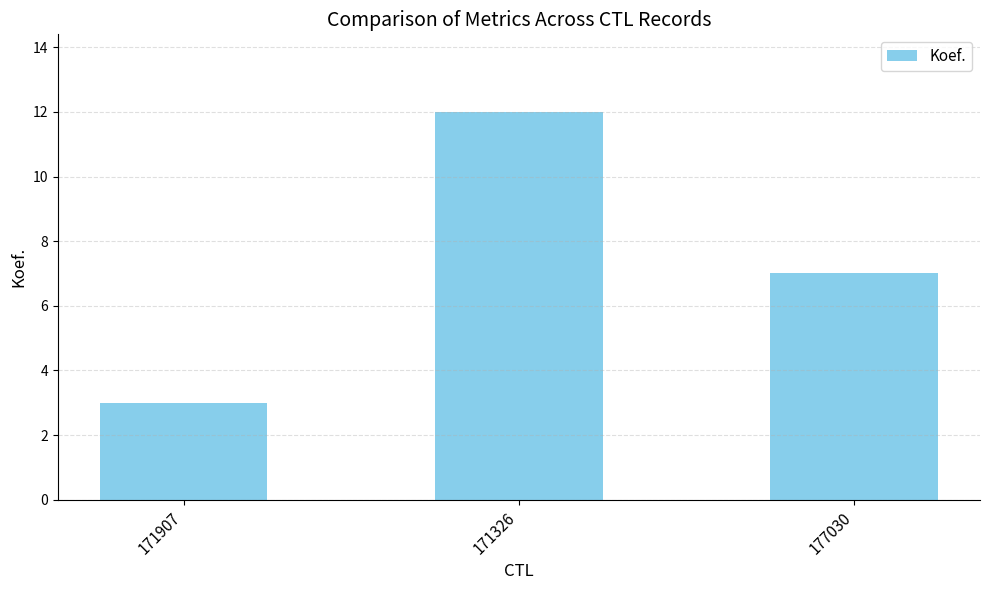

What is the label of the 3rd bar from the left?

177030